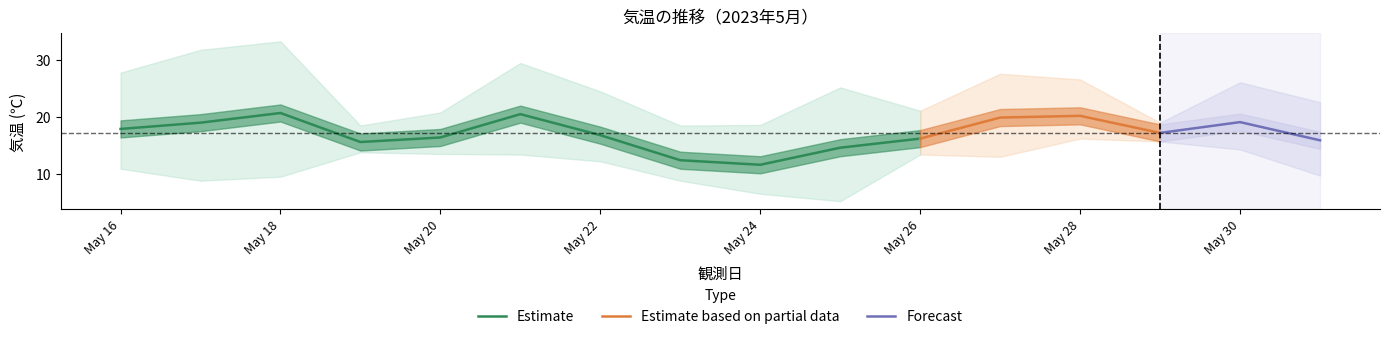

Is the value of 平均気温（℃） at 2023-05-24 greater than the value of 最低気温（℃） at 2023-05-26?

No